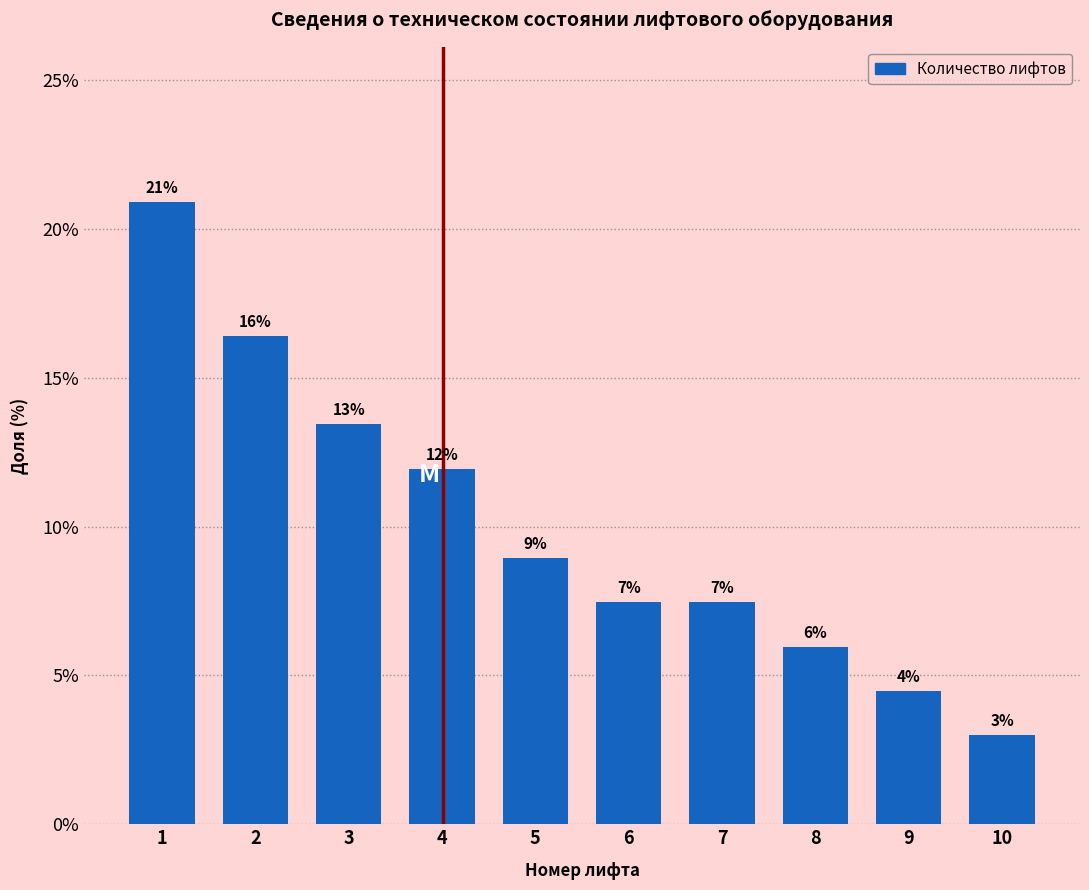

At which label is the value closest to 11?

4